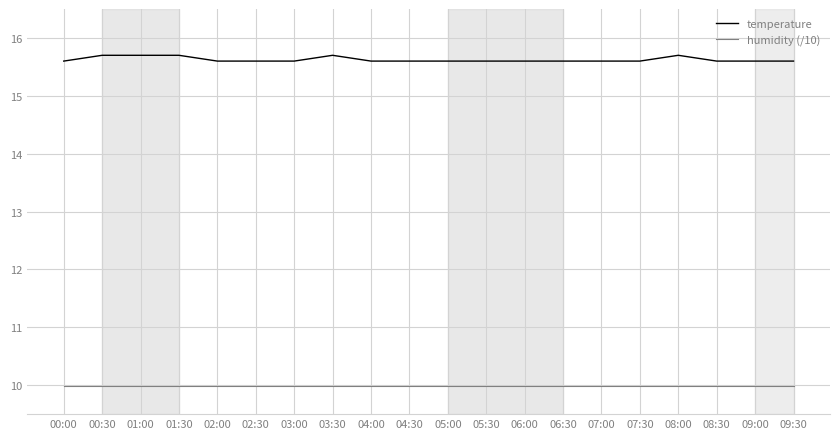

What value does the humidity (/10) series have at 07:00?

10.0